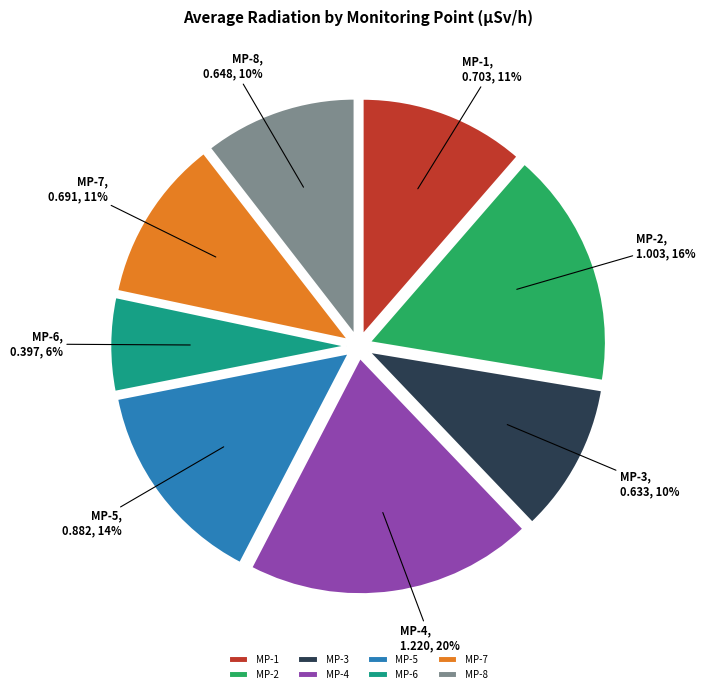

Which slice is the largest?

MP-4